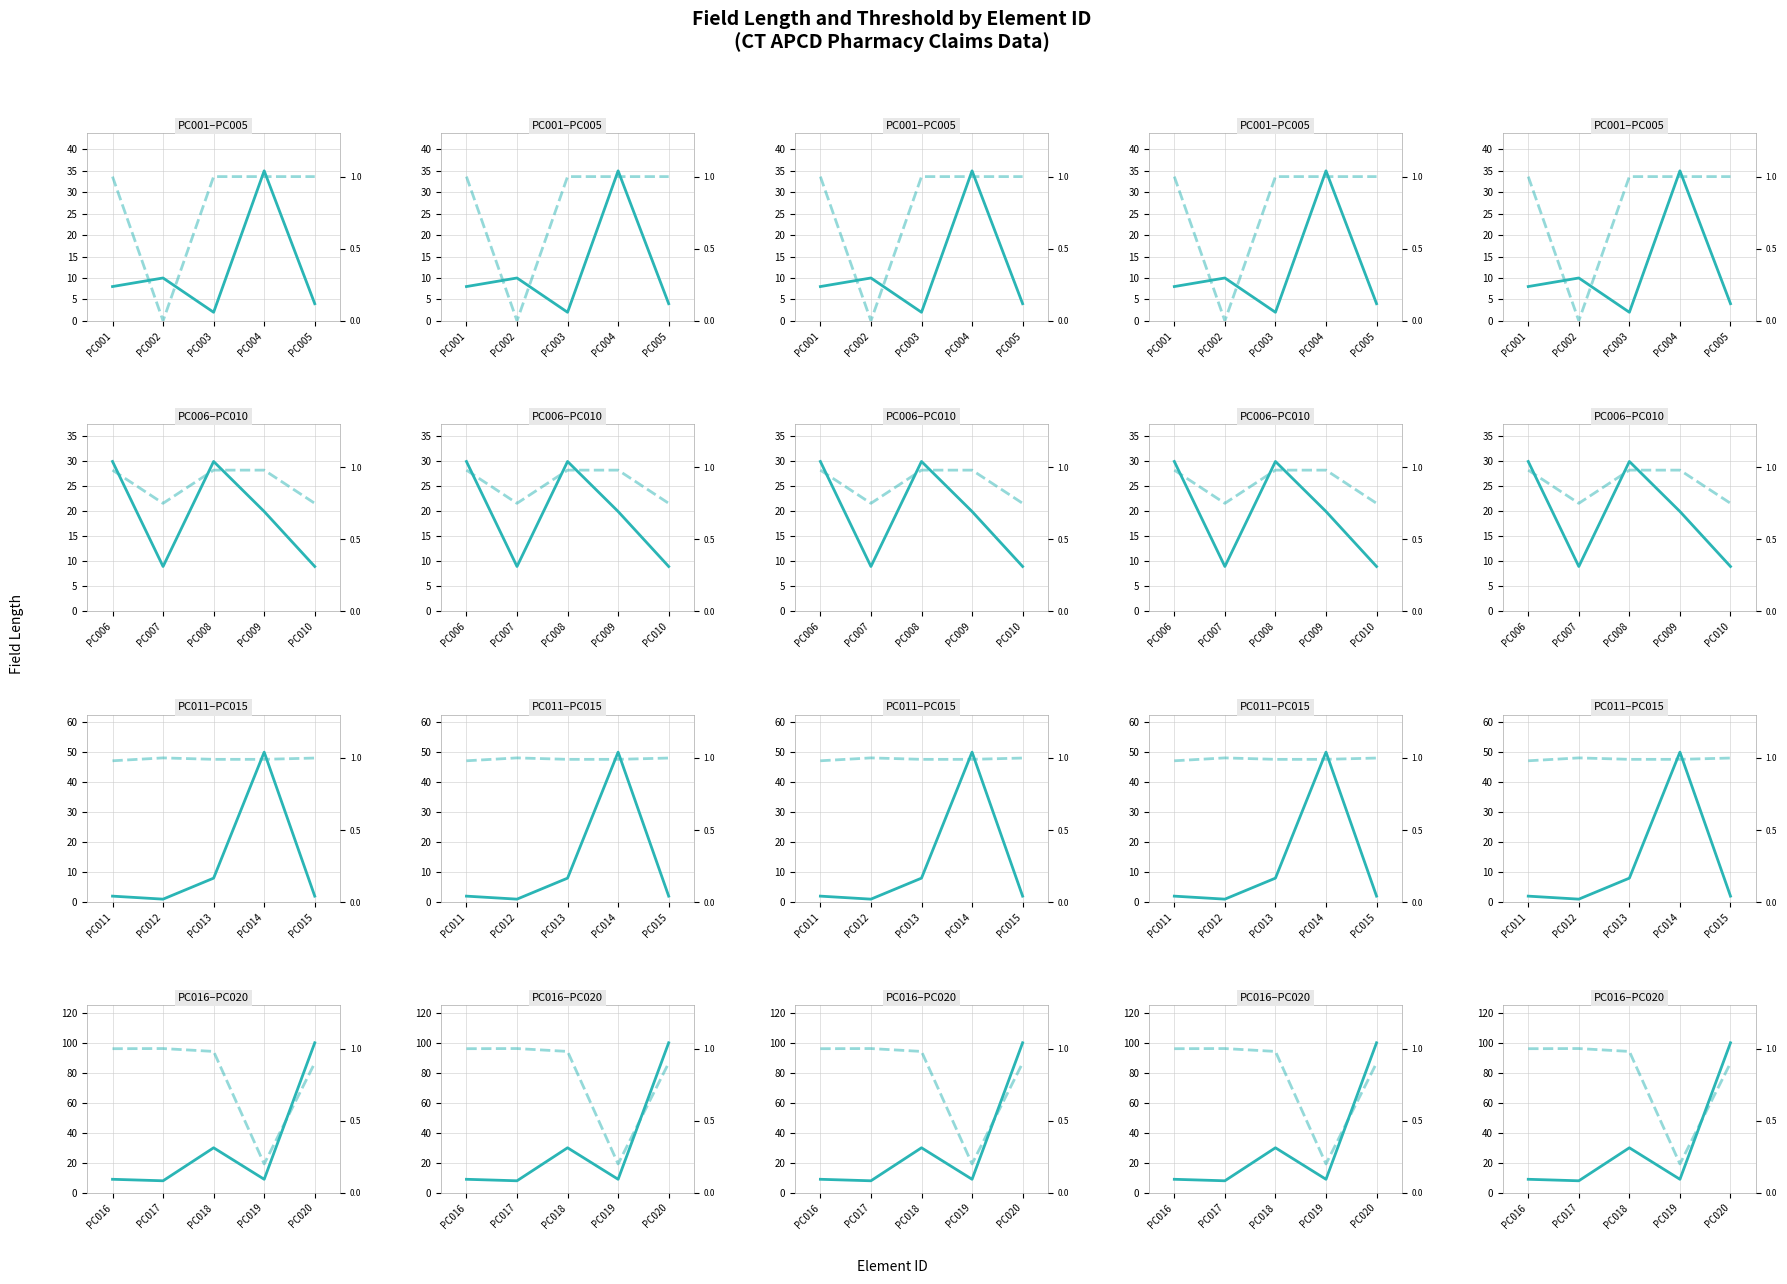

True or false: Threshold has more than 2 points higher than both neighbors.

False